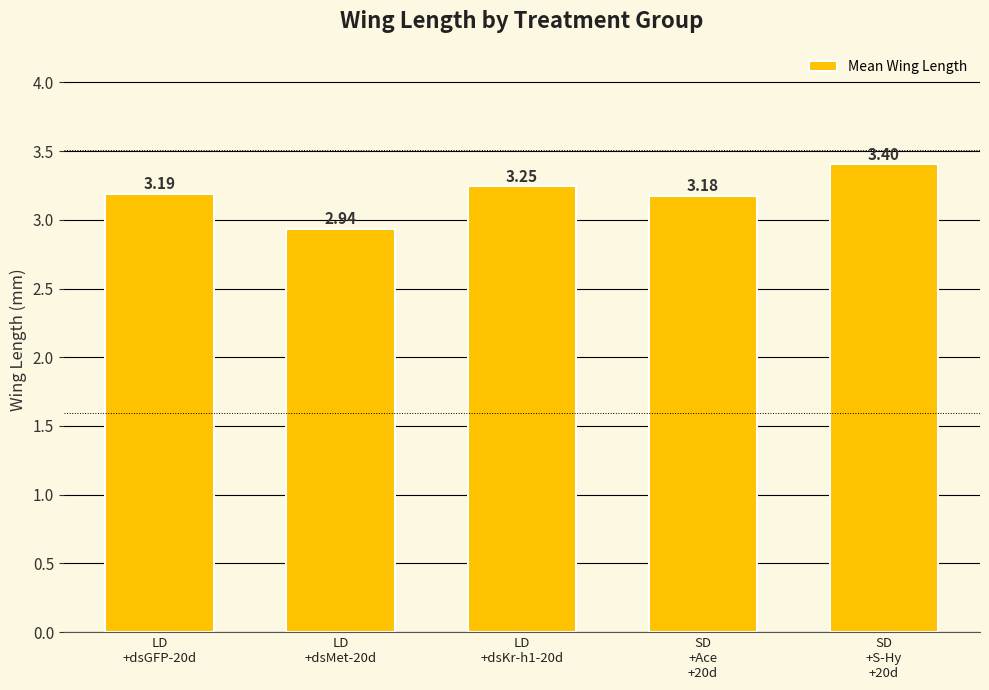

What is the change in value from LD
+dsKr-h1-20d to SD
+S-Hy
+20d?

+0.2